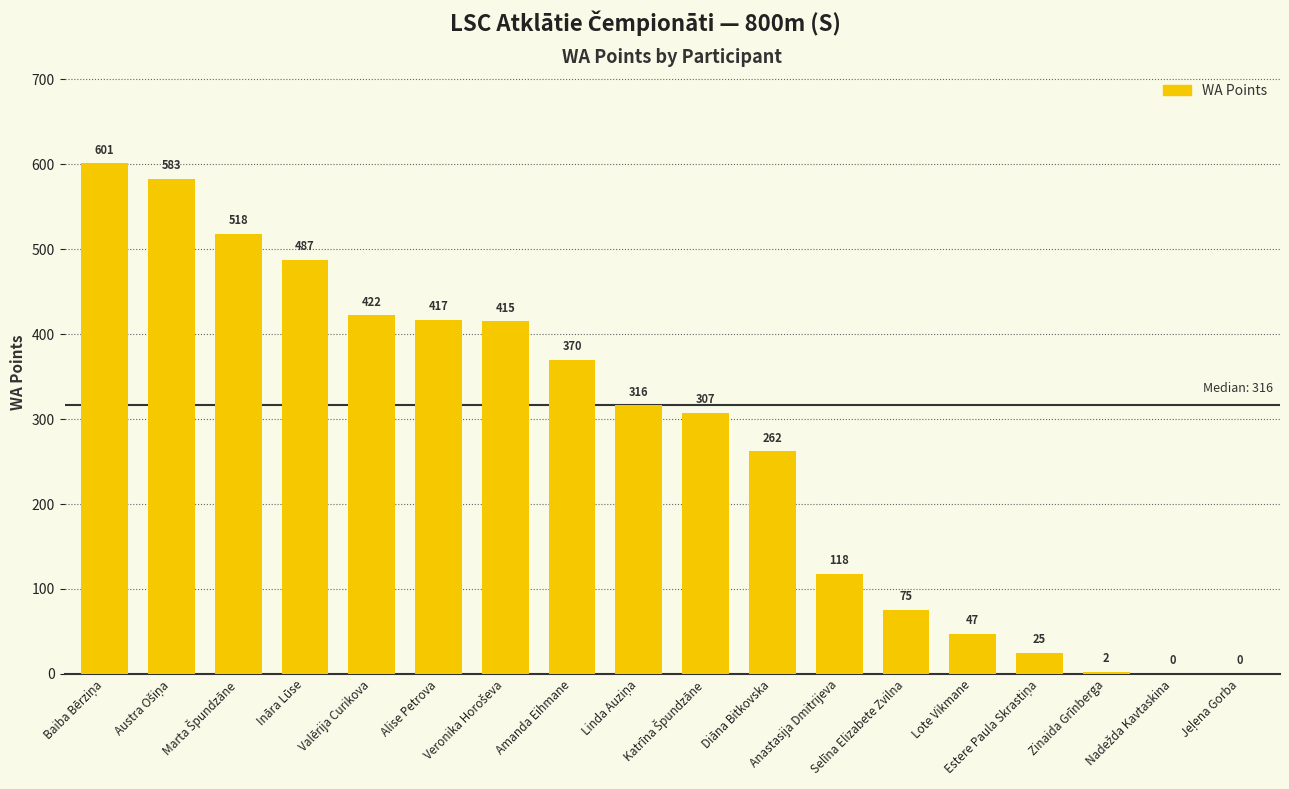

What is the maximum value shown in the chart?

601